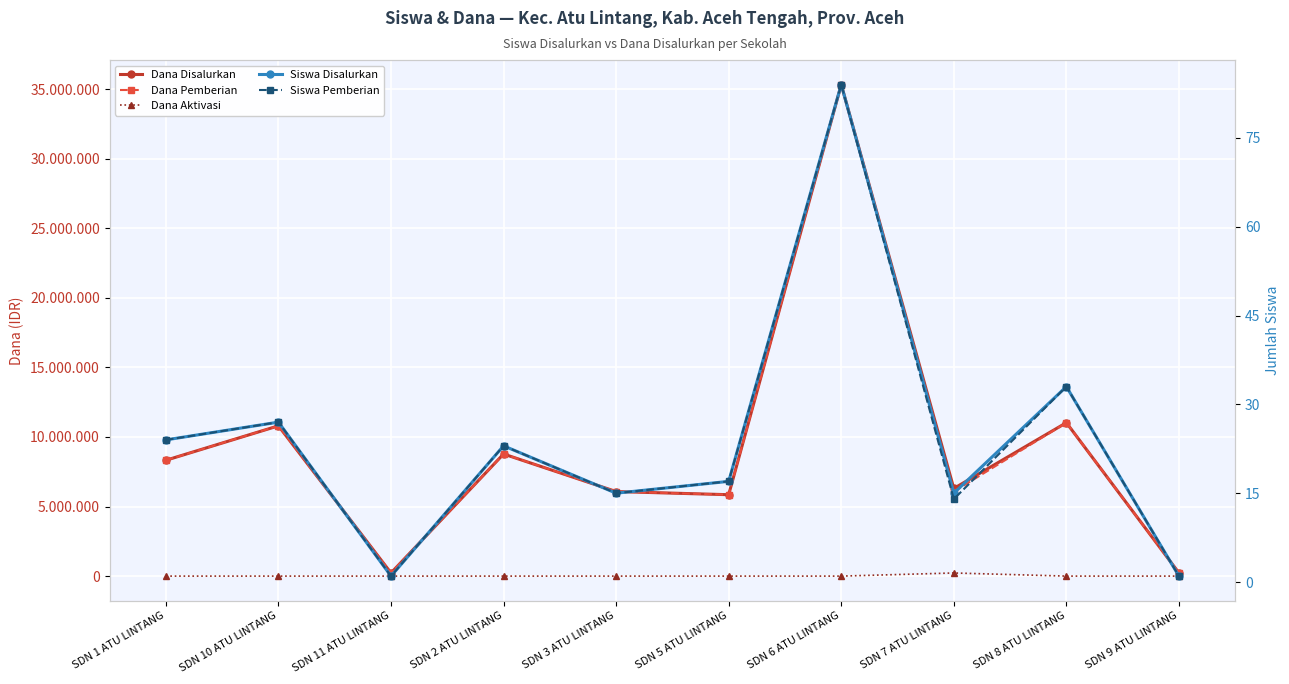

The Siswa Pemberian series shows 2 at SDN 11 ATU LINTANG. True or false?

False